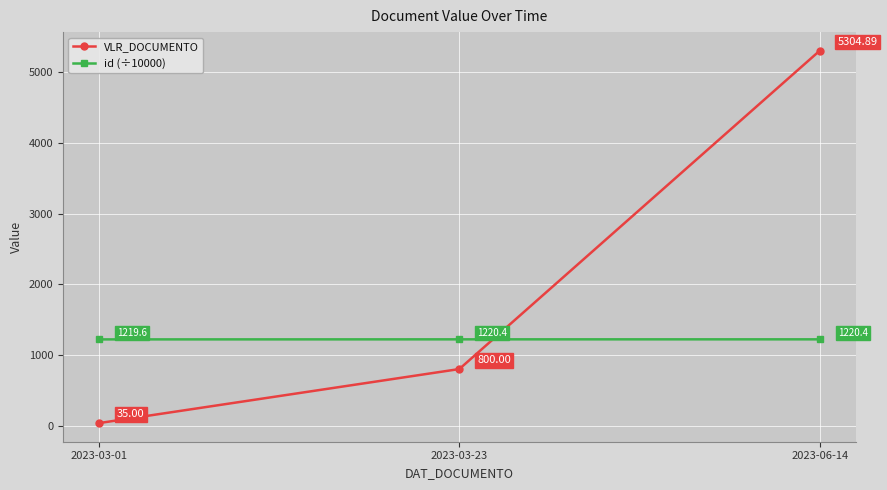

What is the value of the VLR_DOCUMENTO point at the 3rd from the left?

5304.9